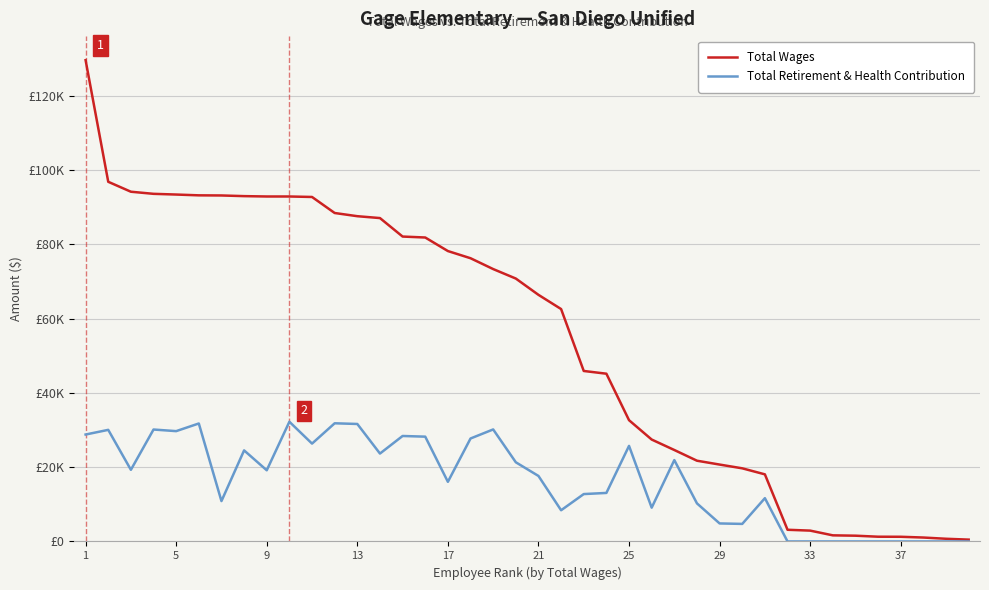

What is the average value of the Total Retirement & Health Contribution series?

16549